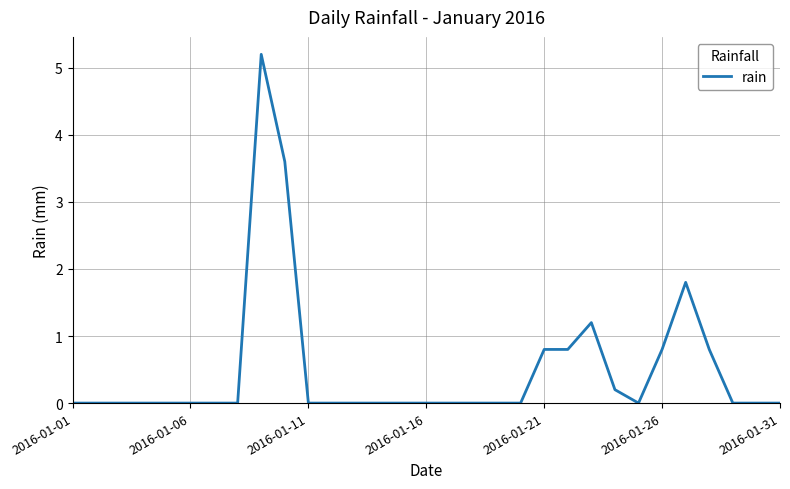

What is the difference between the maximum and minimum values?

5.2